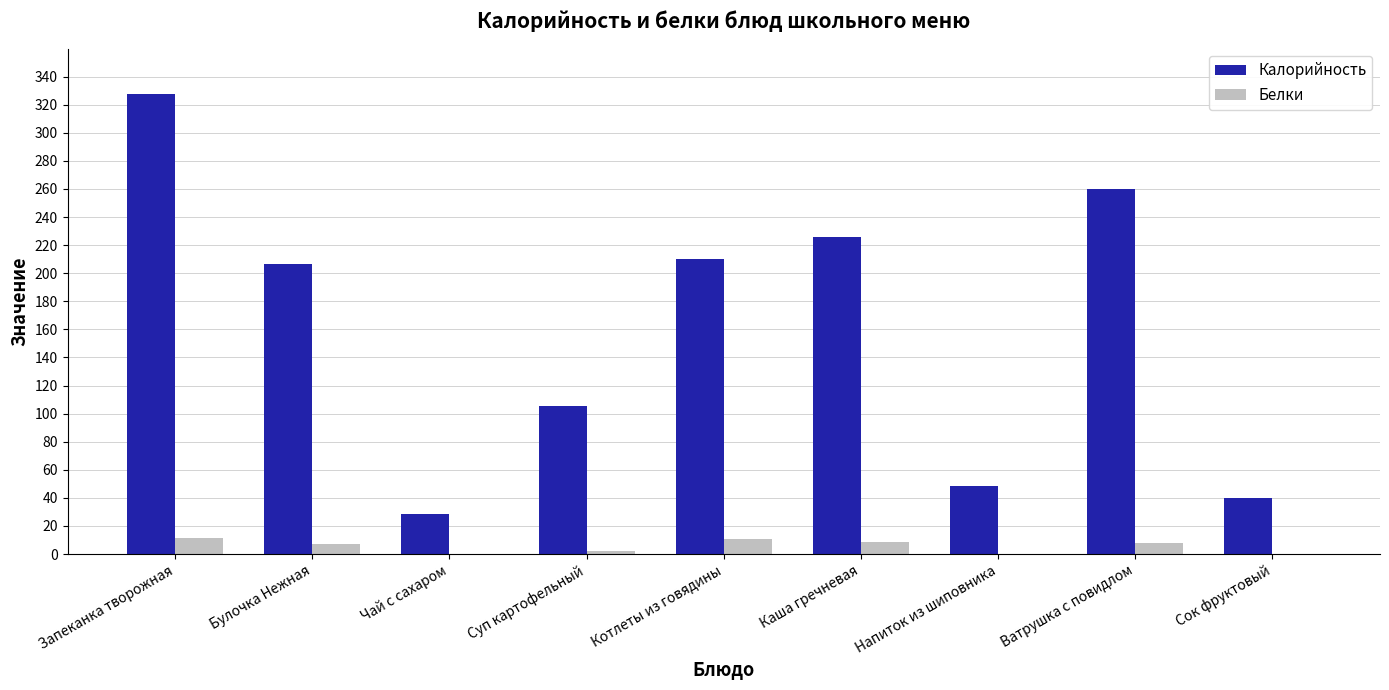

Are the bars horizontal?

No